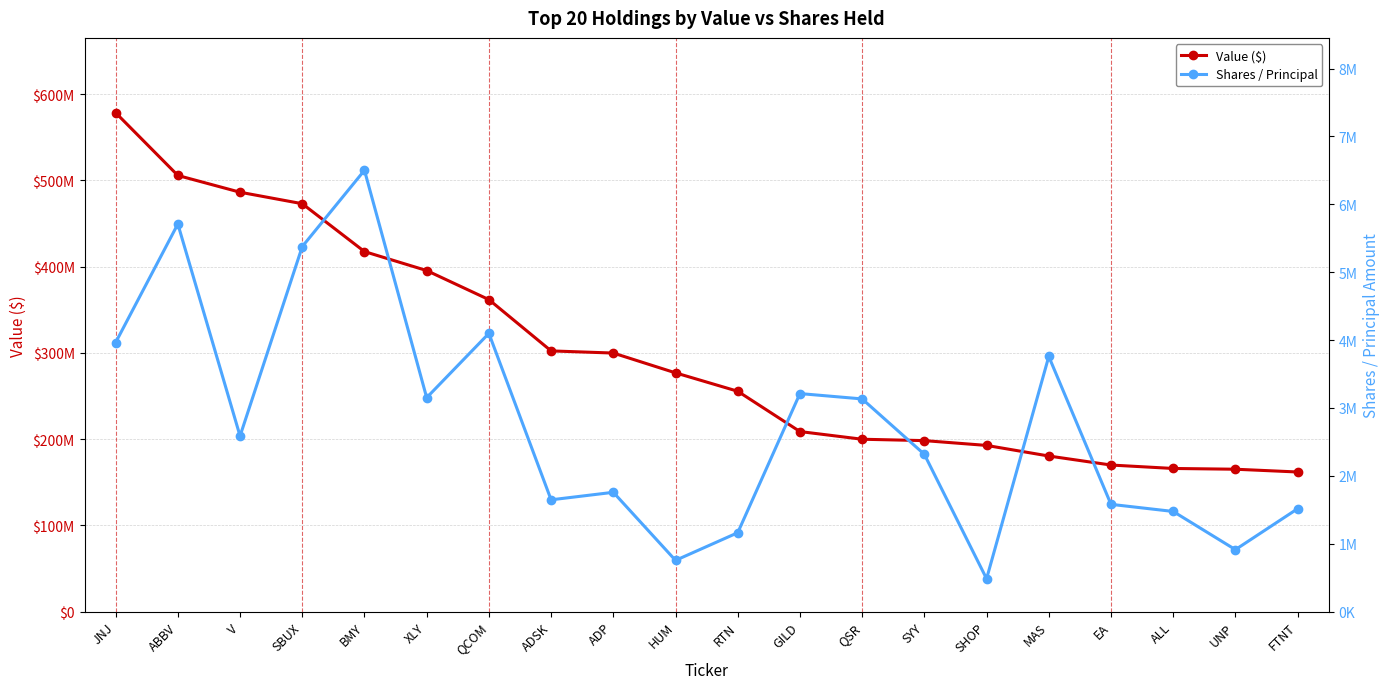

What is the greatest value displayed?

578326000